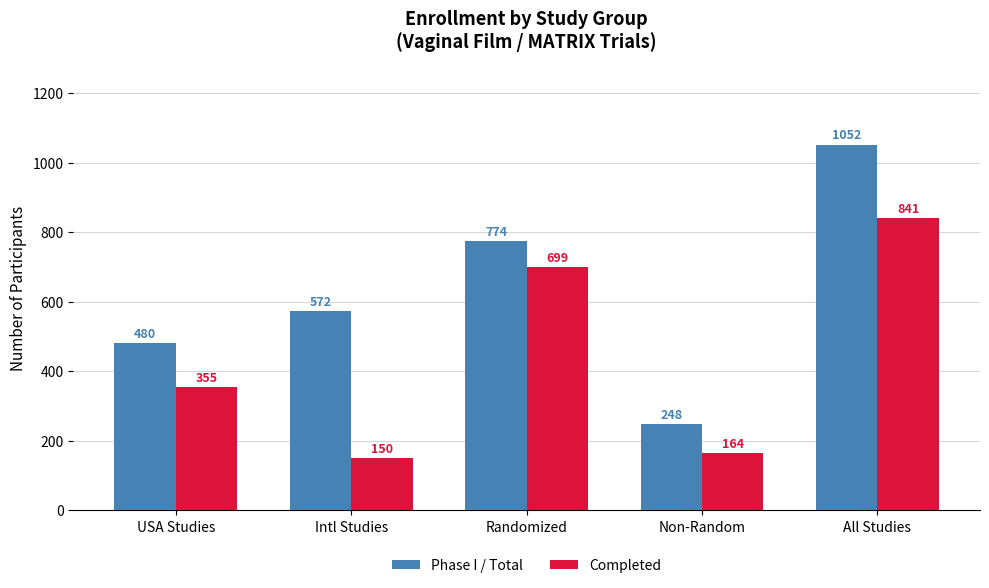

Which series has the largest total across all categories?

Phase I / Total